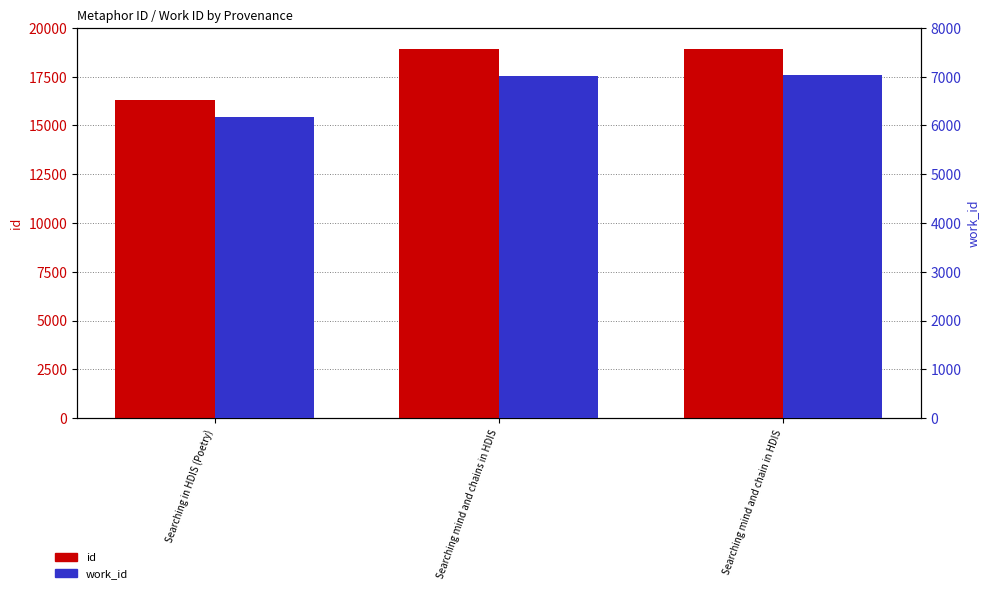

List the series in order of their peak value, highest first.

id, work_id